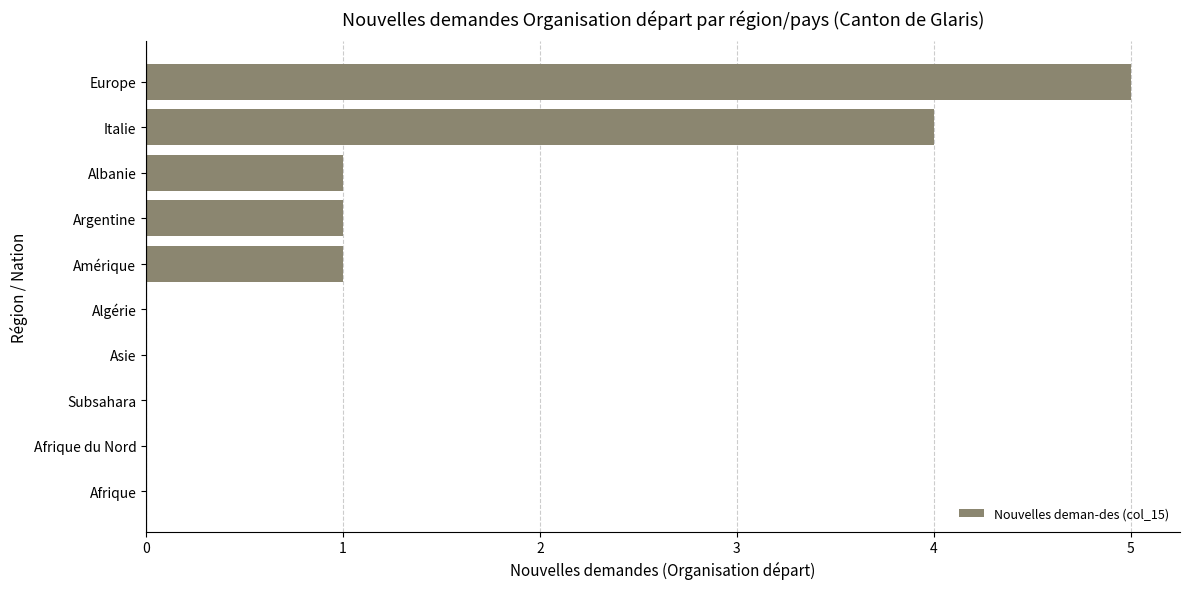

What is the maximum value shown in the chart?

5